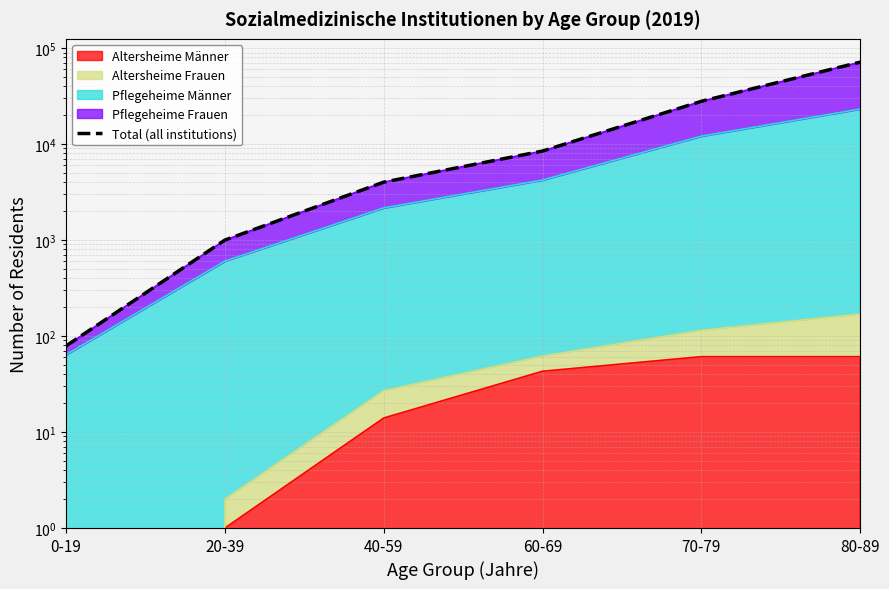

Reading left to right, transcribe all the data shown in this chart.

79	1000	4015	8465	27913	71452